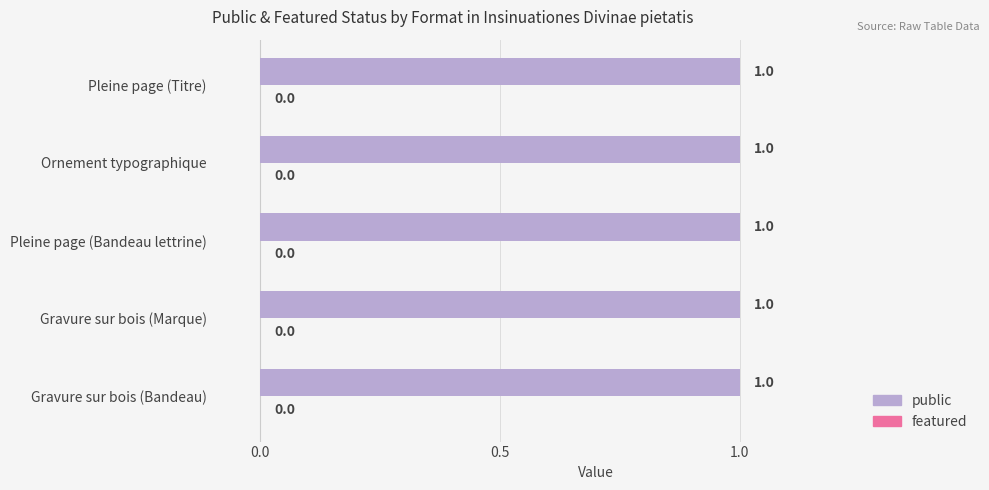

What is the label of the 5th bar from the right?

Gravure sur bois (Bandeau)